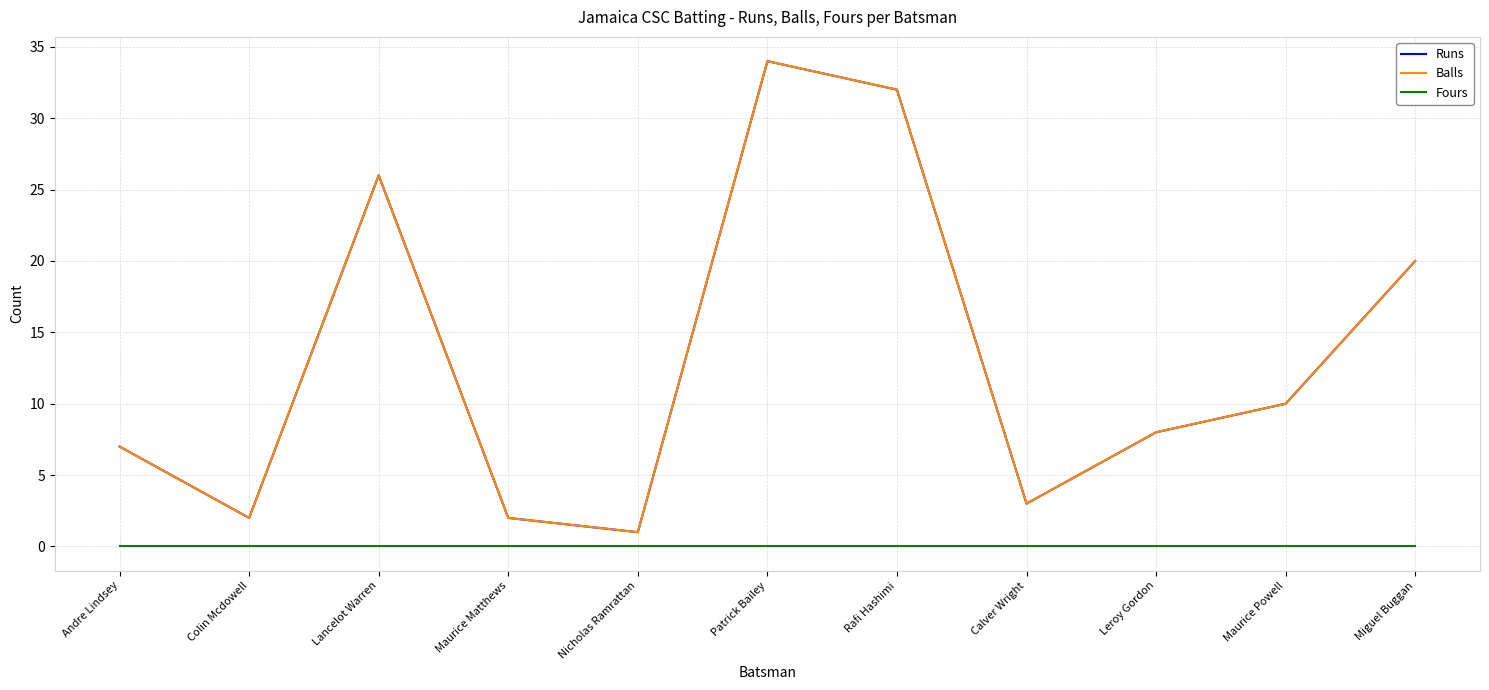

Does the chart display data point markers on the line(s)?

No